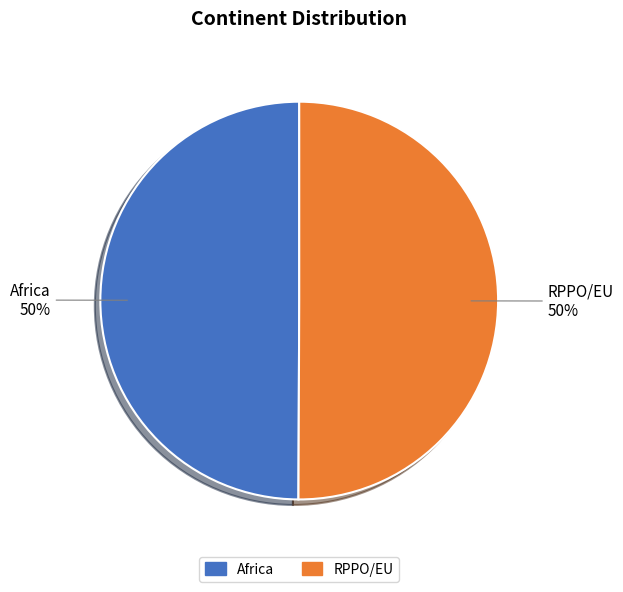

Count the number of slices in the pie.

2